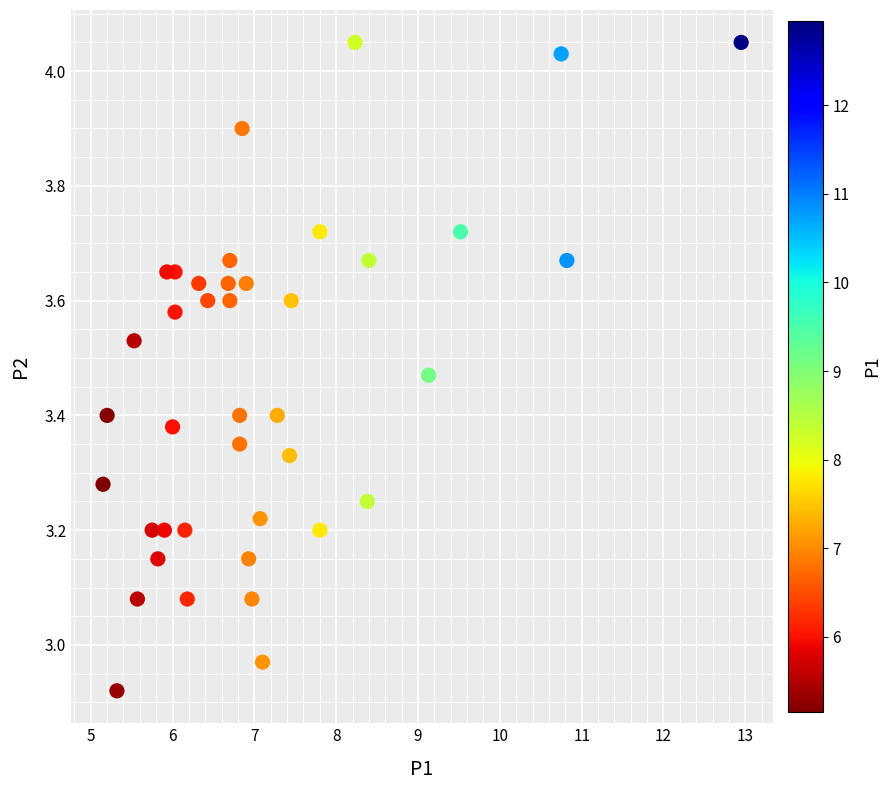

What is the range of Y values (max minus min)?

1.1